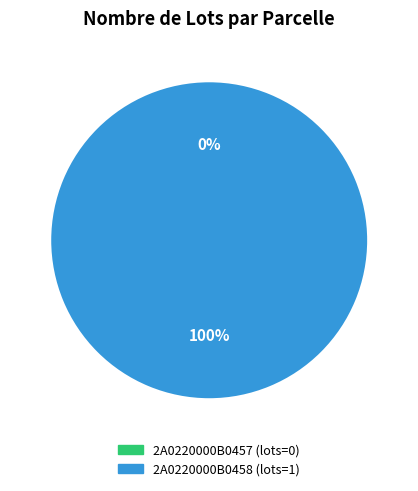

True or false: 2A0220000B0458 accounts for 100% of the total.

True